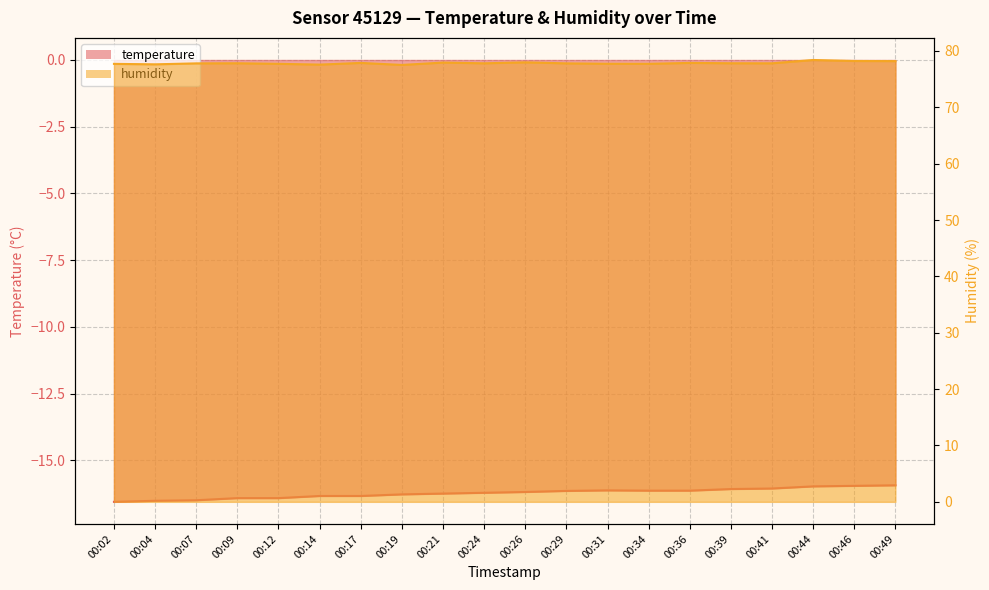

How many lines are shown in the chart?

2